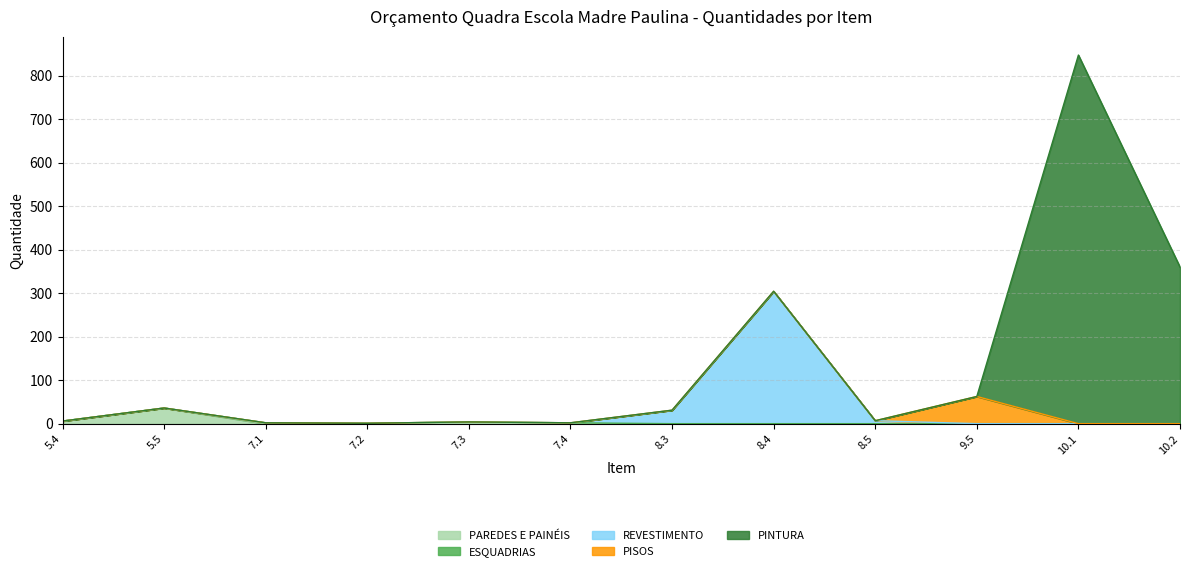

True or false: PINTURA has more than 2 points higher than both neighbors.

False